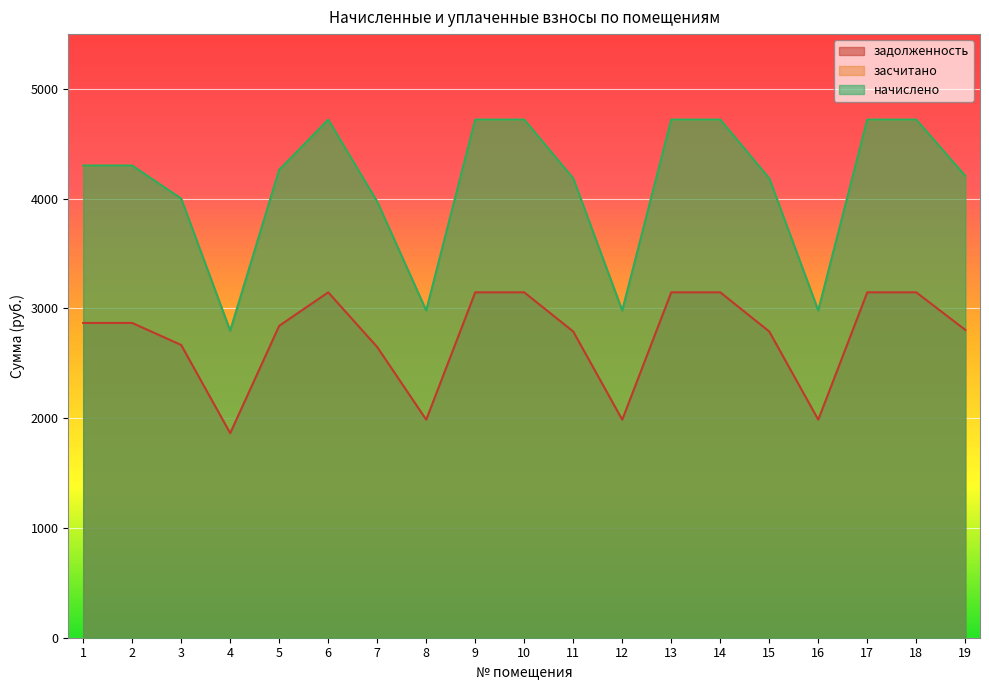

Does the chart display data point markers on the line(s)?

No